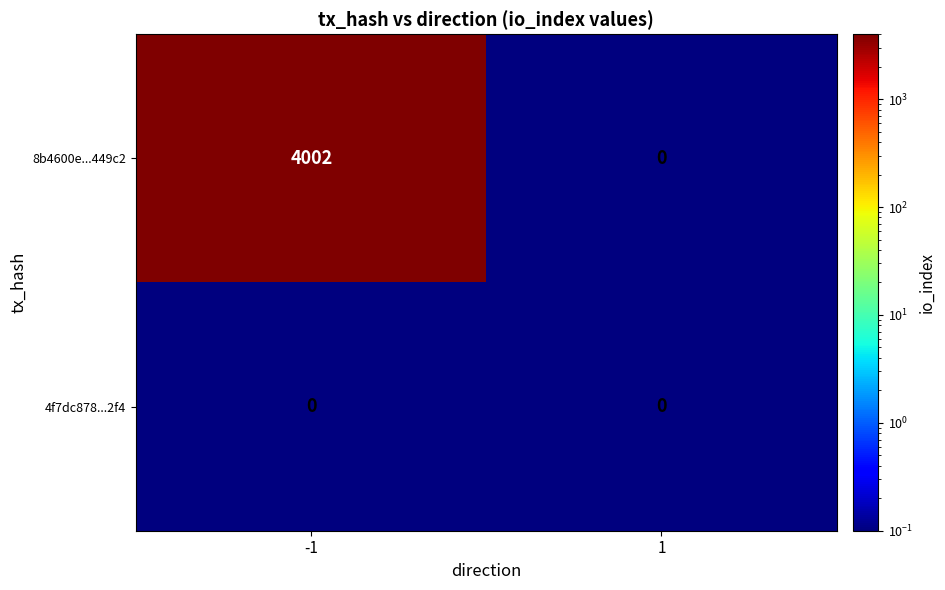

Which series has the widest spread of values?

8b4600e...449c2